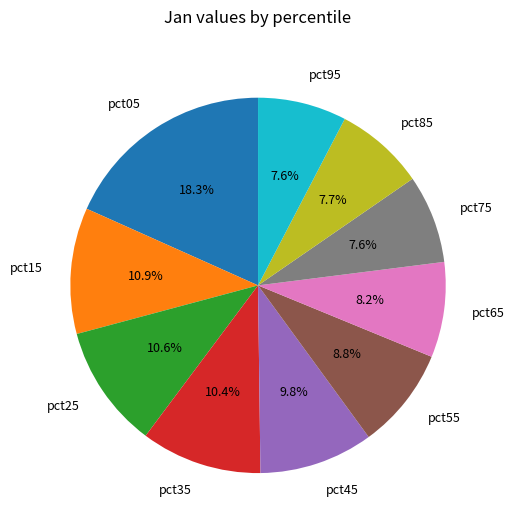

To the nearest percent, what portion does pct35 represent?

10%